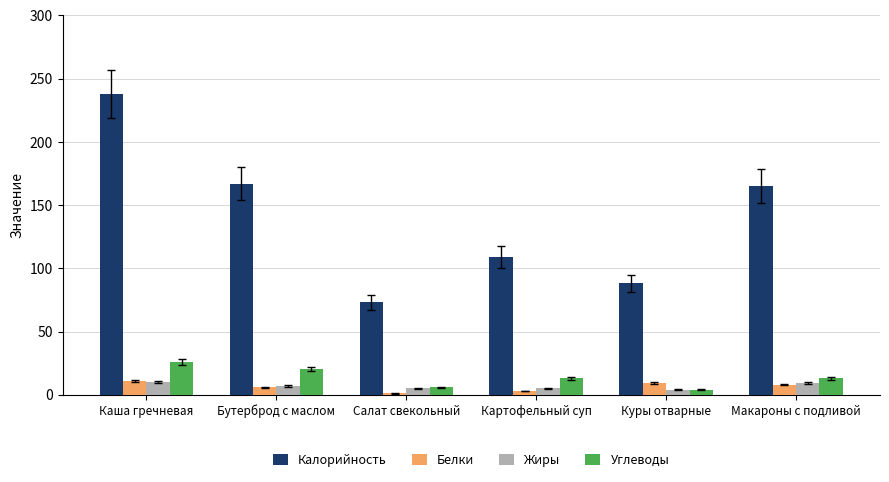

What is the label of the 6th bar from the right?

Каша гречневая